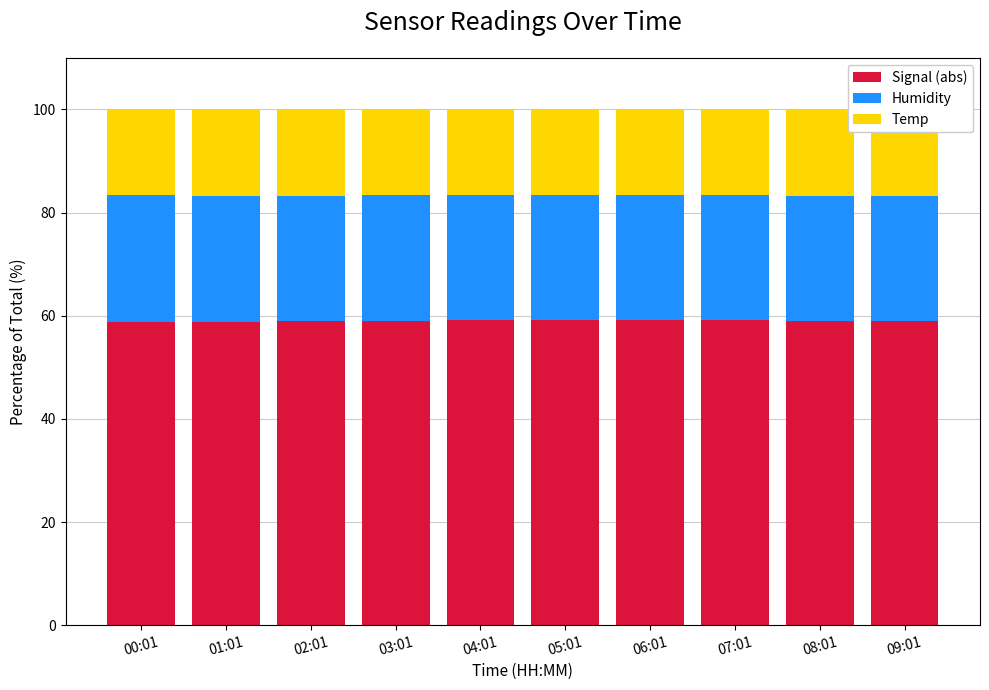

True or false: Signal (abs) has a value of 39.9 at 07:01.

False